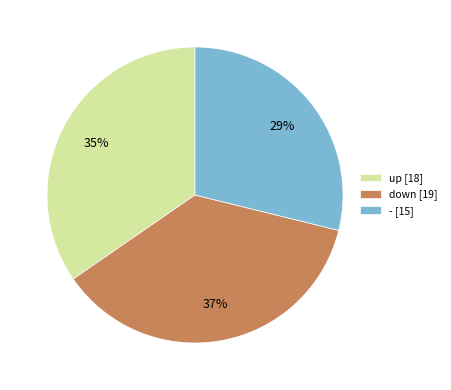

Is it true that up [18] is 29% of the pie?

False